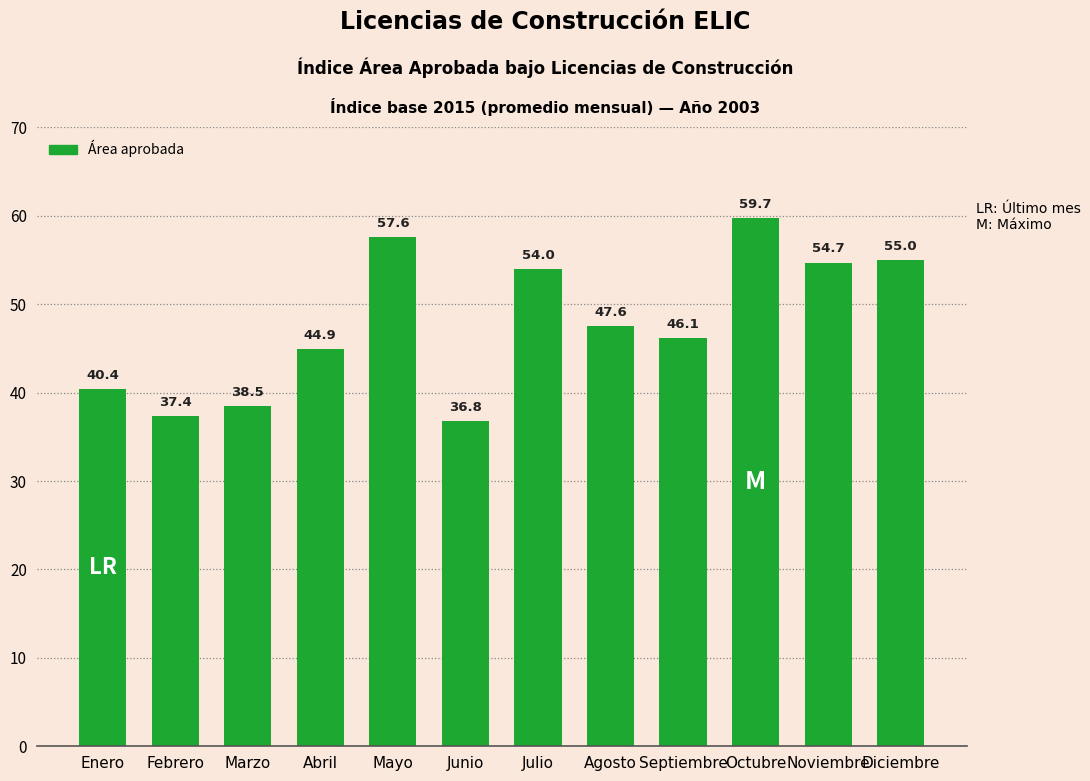

Where does the data first go above 47?

Mayo